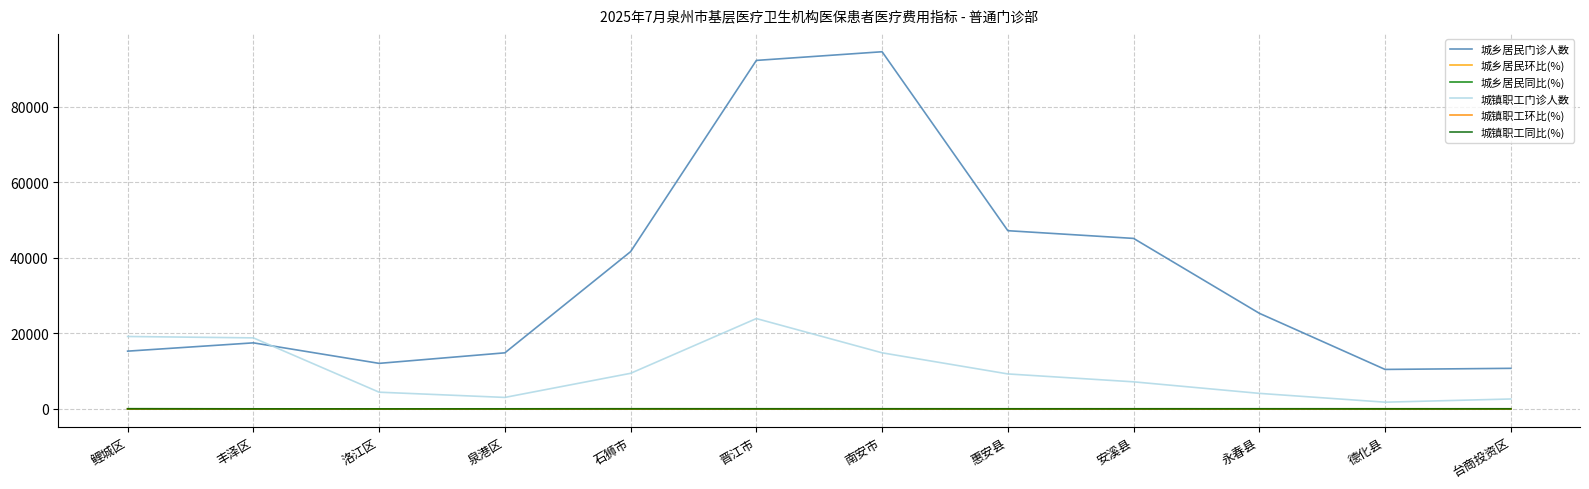

Between 石狮市 and 晋江市, which series saw the biggest shift?

城乡居民门诊人数